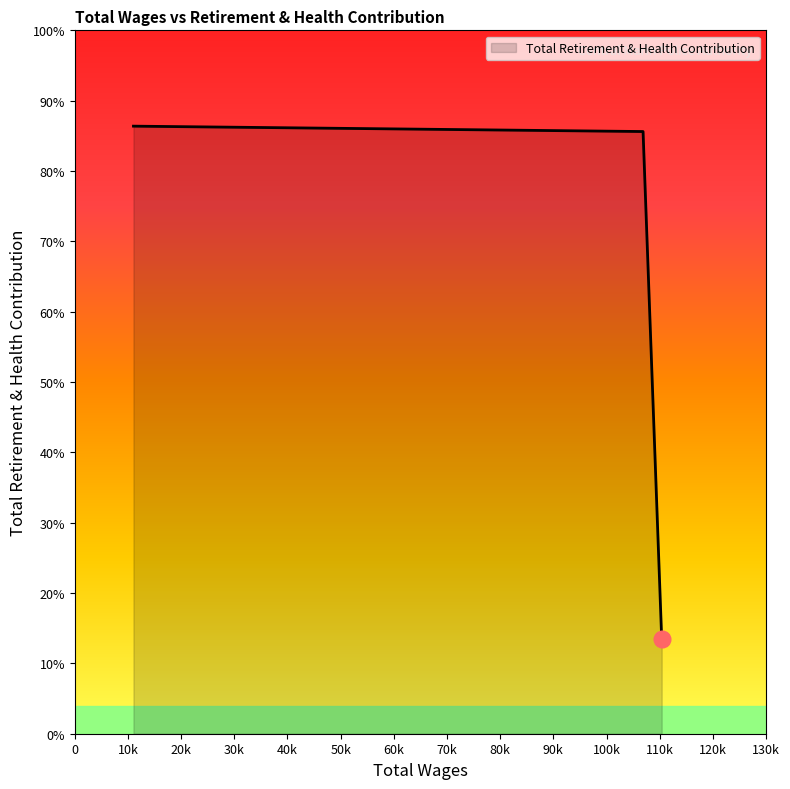

Is this an area chart (filled region under the line)?

Yes